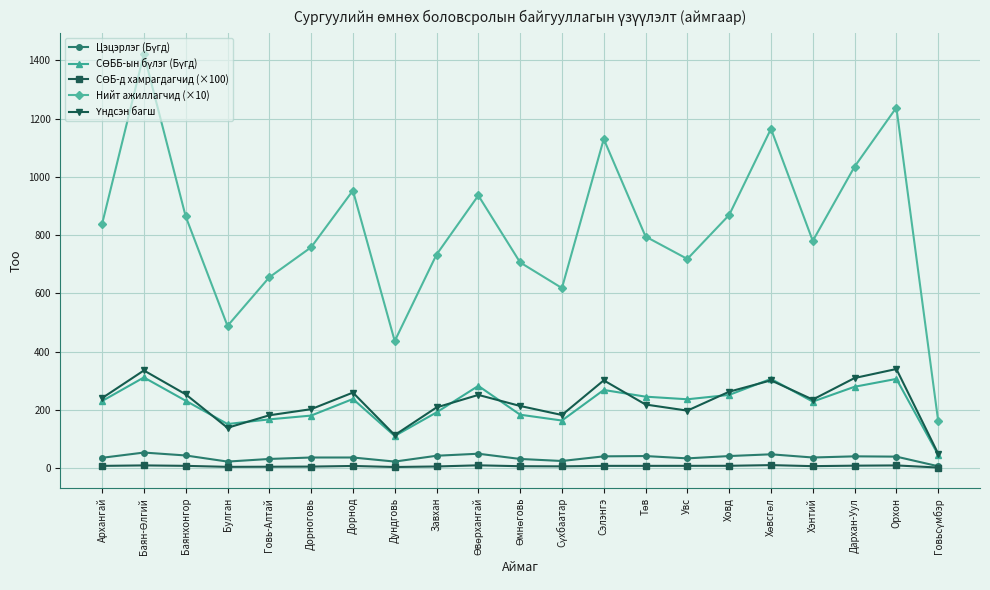

Does the chart have visible grid lines?

Yes